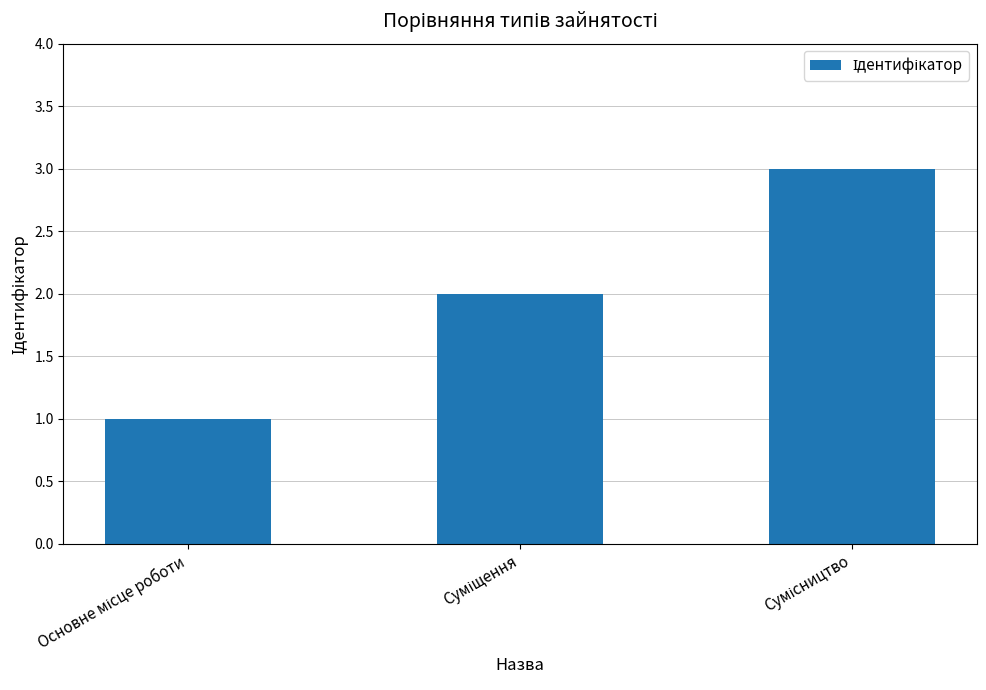

What is the greatest value displayed?

3